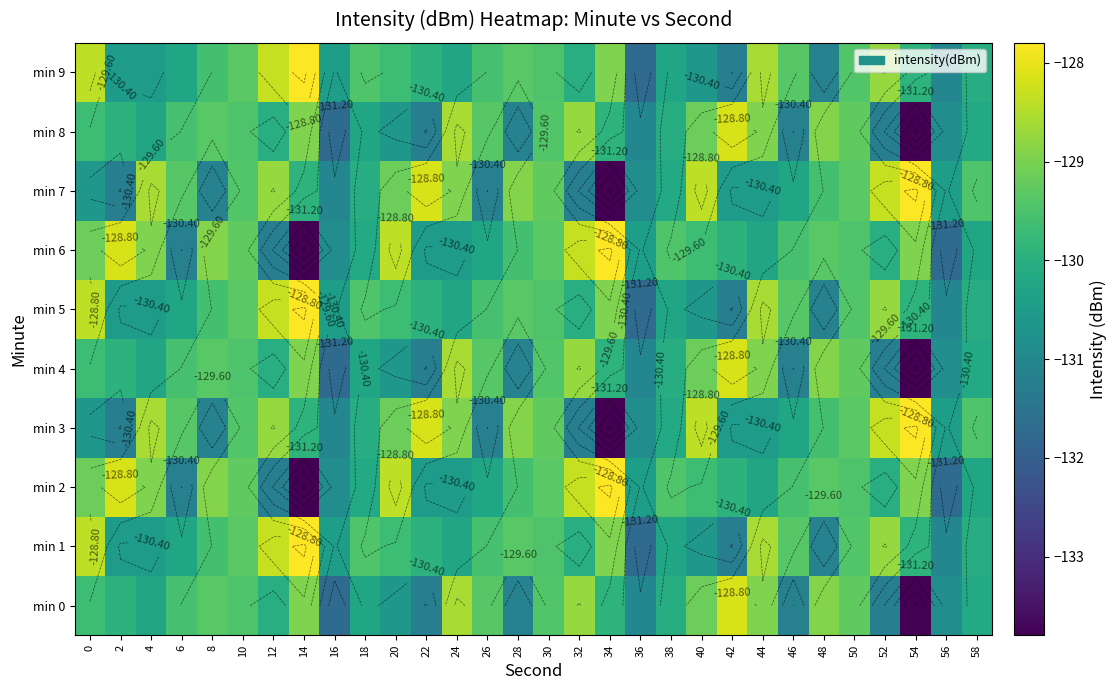

Which series has the largest range (max minus min)?

min 2